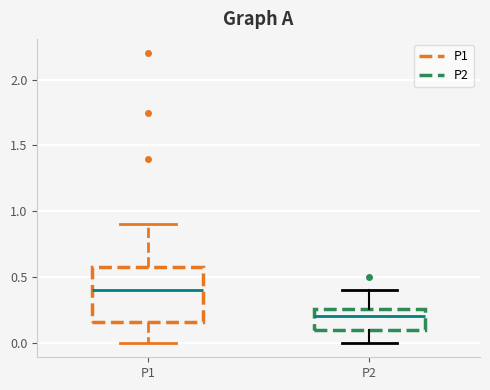

Reading left to right, transcribe this box plot: for each box, give where its median line is, the range the box spans, and where its two whiskers end, as read against the y-axis. The values are not printed on the chart, so give them approximately, as read against the axis.

P1: median 0.40, box 0.15 to 0.60, whiskers 0.00 to 0.90
P2: median 0.20, box 0.10 to 0.25, whiskers 0.00 to 0.40